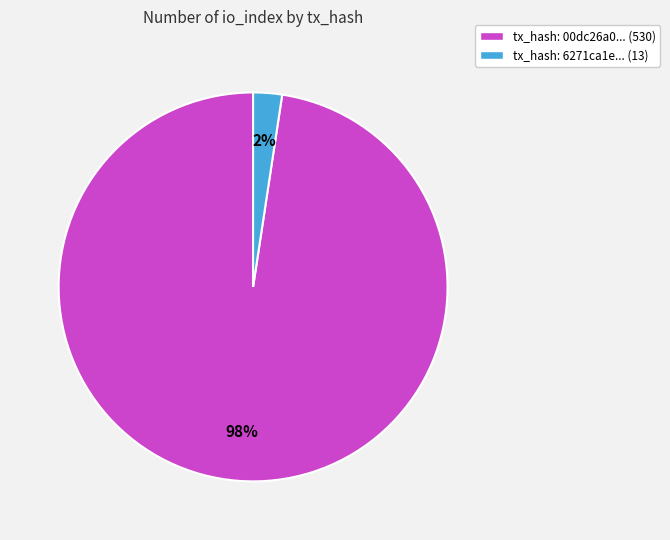

Which slice is the smallest?

tx_hash: 6271ca1e... (13)